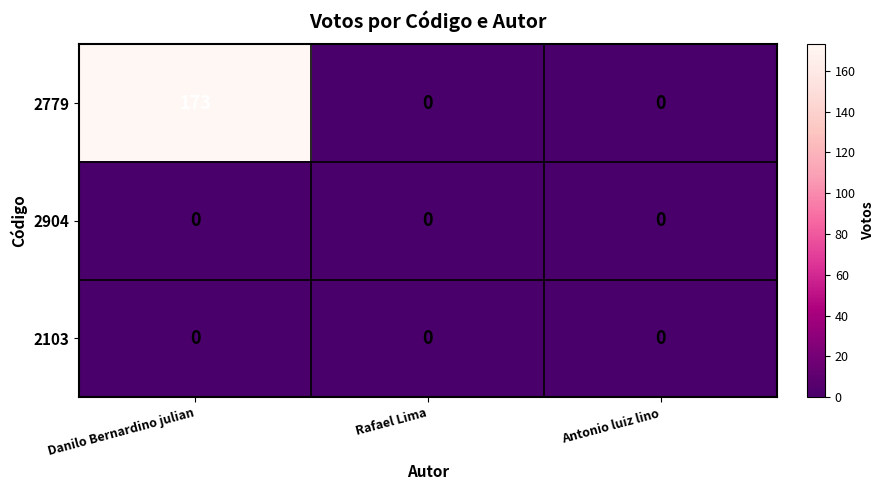

What is the maximum value shown in the chart?

173